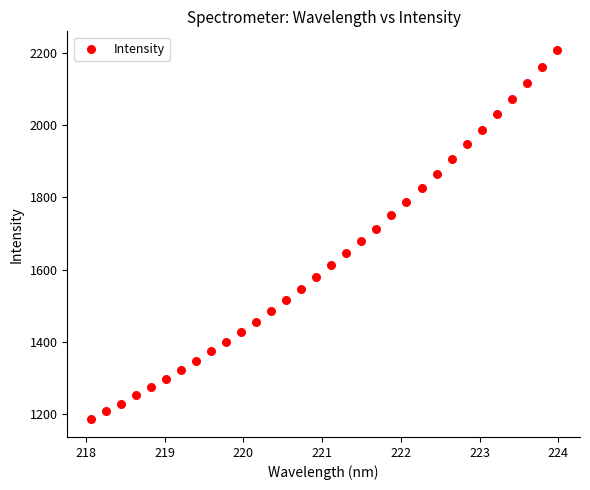

What is the range of X values (max minus min)?

5.9